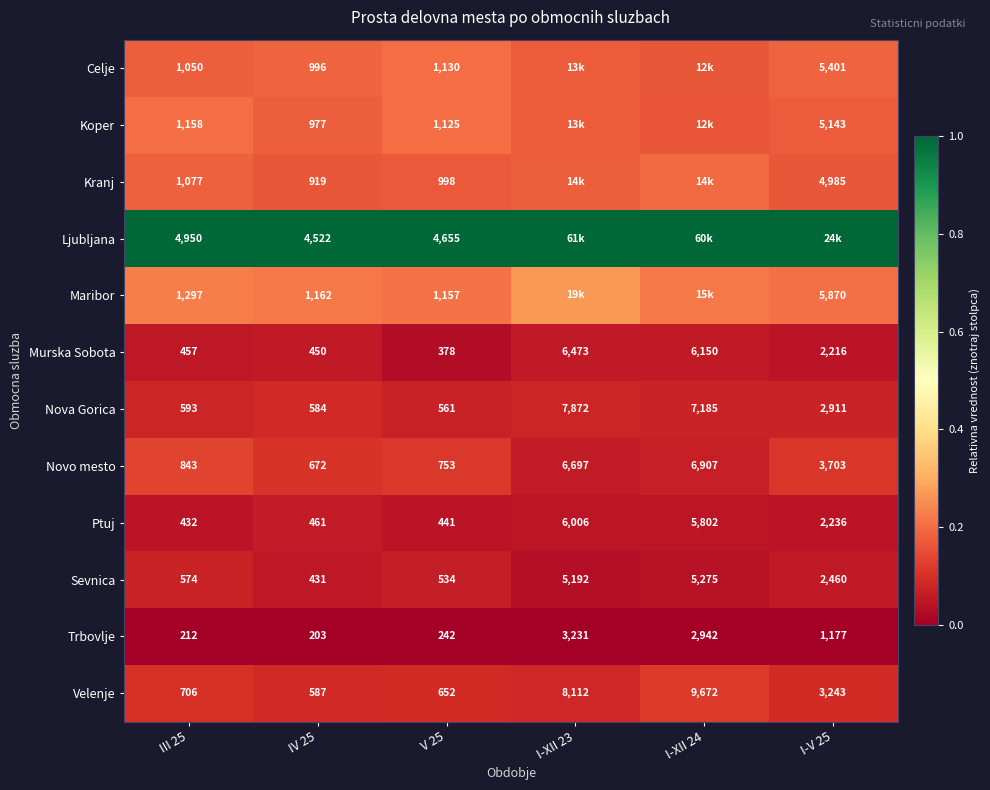

Which series changed the most between III 25 and V 25?

Ljubljana